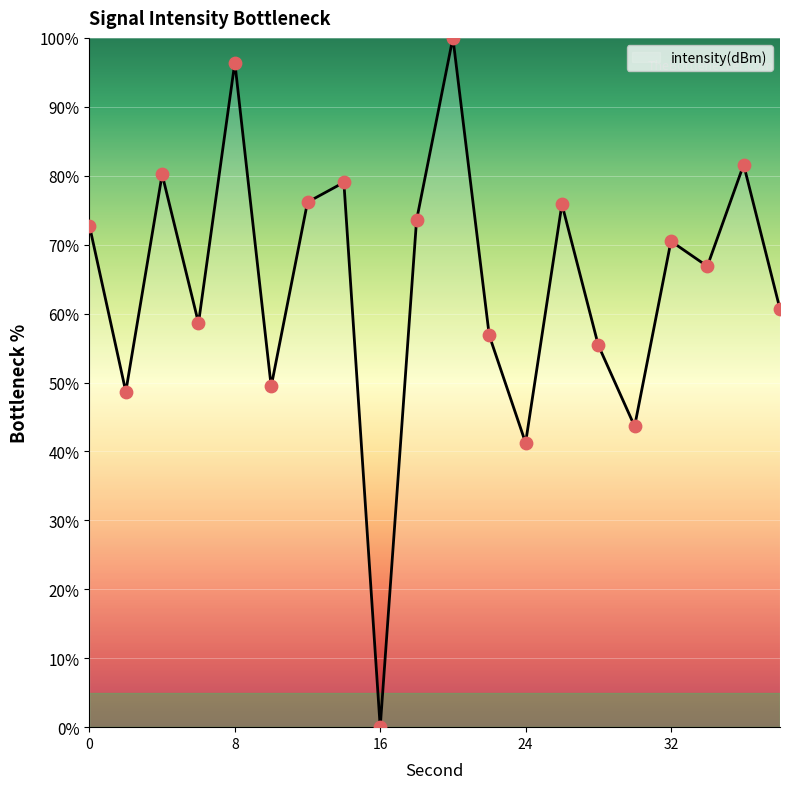

What is the greatest value displayed?

100.0